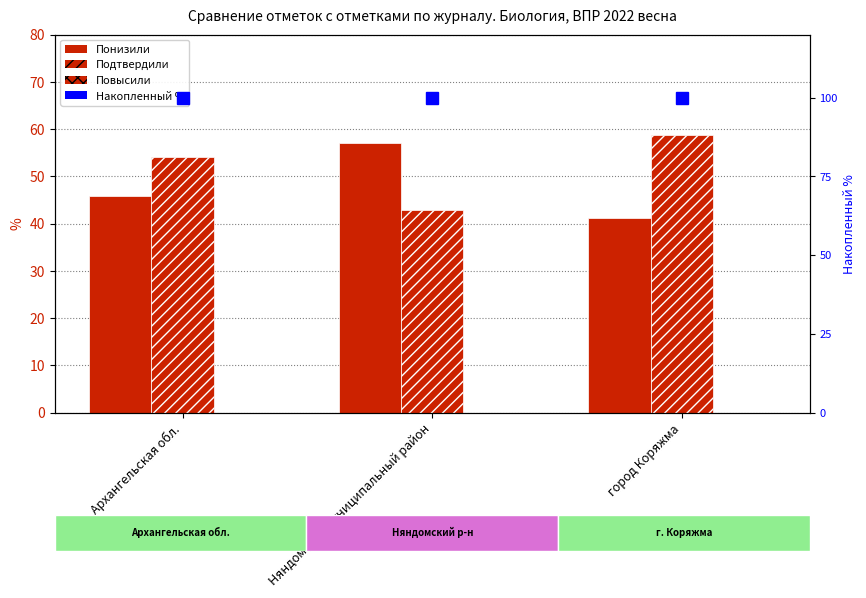

What is the greatest value displayed?

58.8